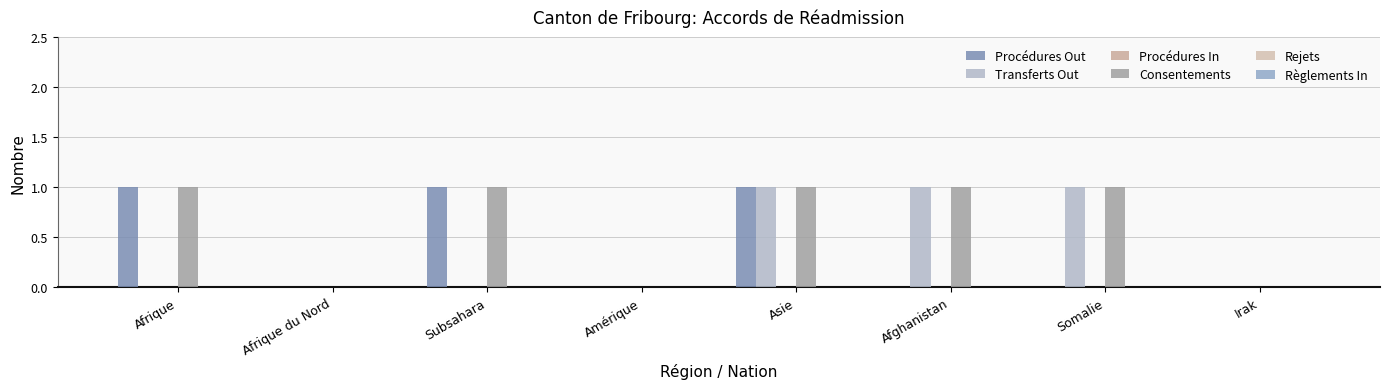

How many groups of bars are there?

8